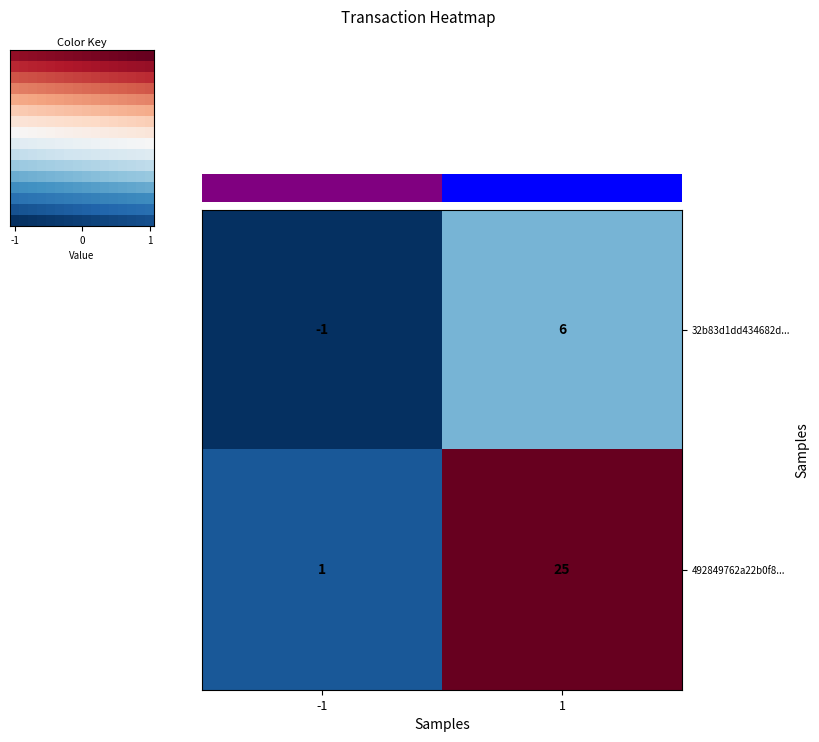

What is the highest value of the 492849762a22b0f8... series?

25